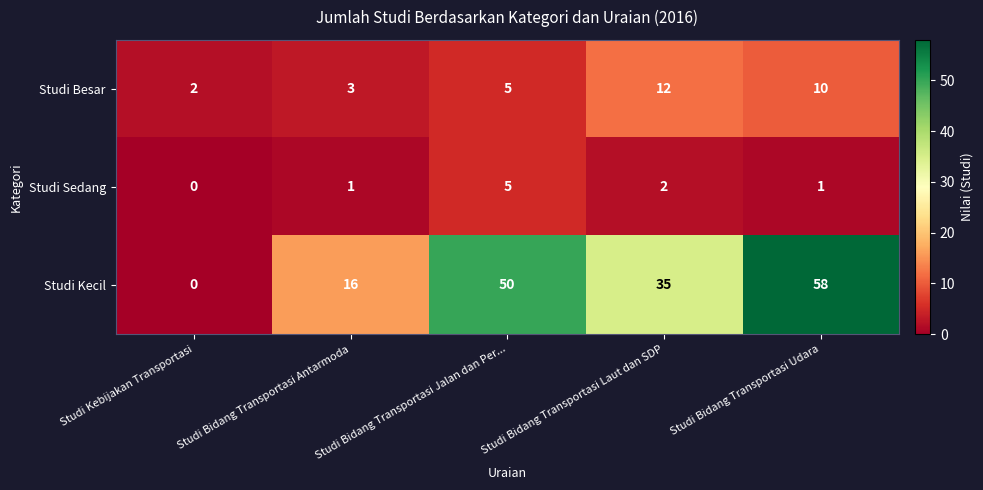

Is it true that Studi Kecil equals -19 at Studi Kebijakan Transportasi?

False